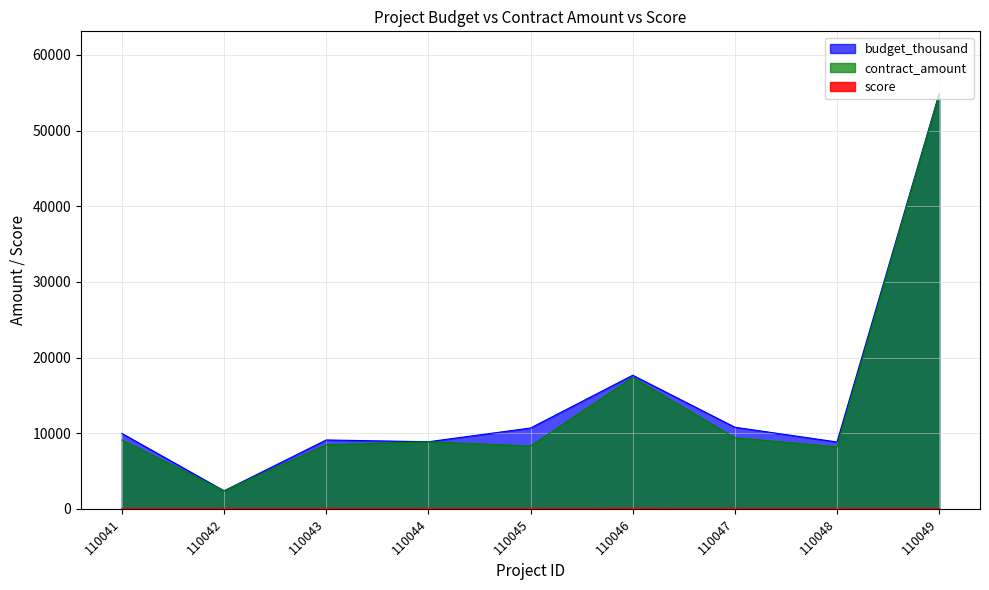

Where is the first local maximum for contract_amount?

110044